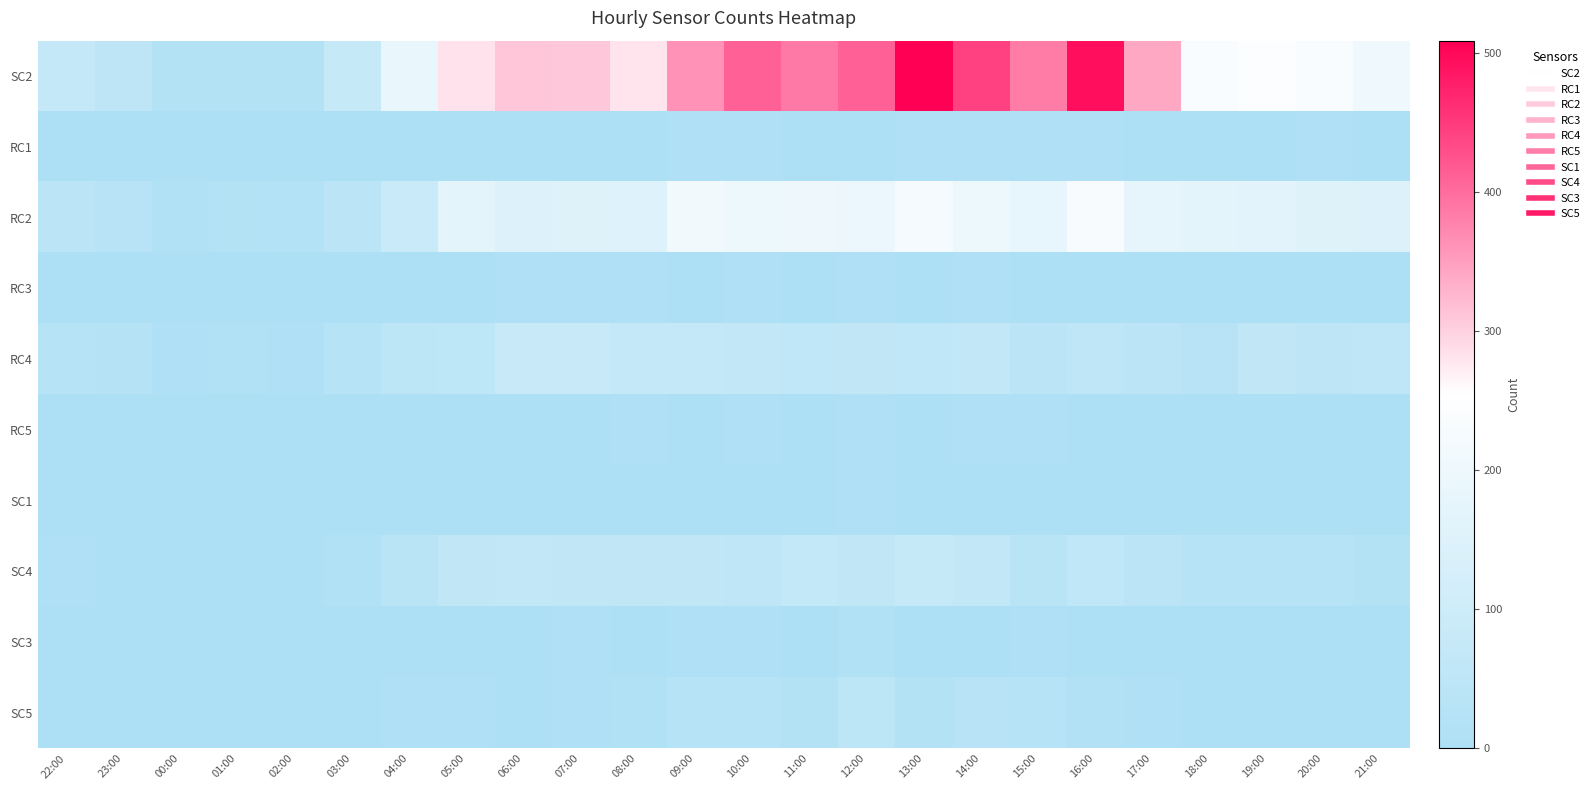

Between 16:00 and 14:00, which is larger?

16:00